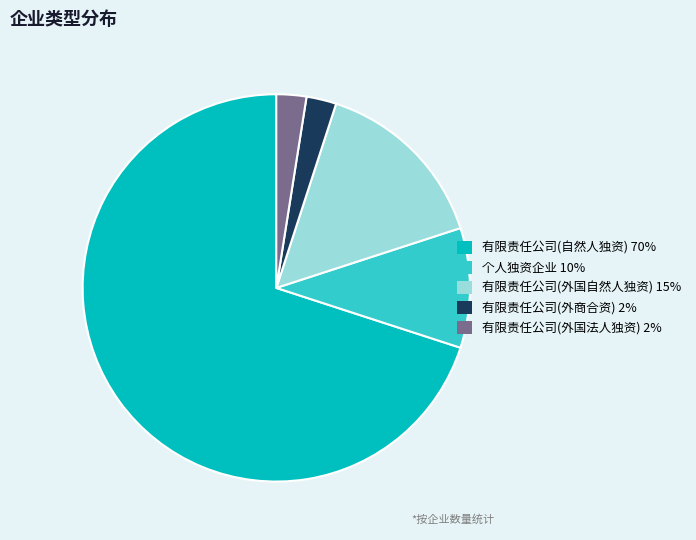

Approximately how many times larger is the value at 有限责任公司(外国自然人独资) 15% compared to 有限责任公司(外国法人独资) 2%?

6.0